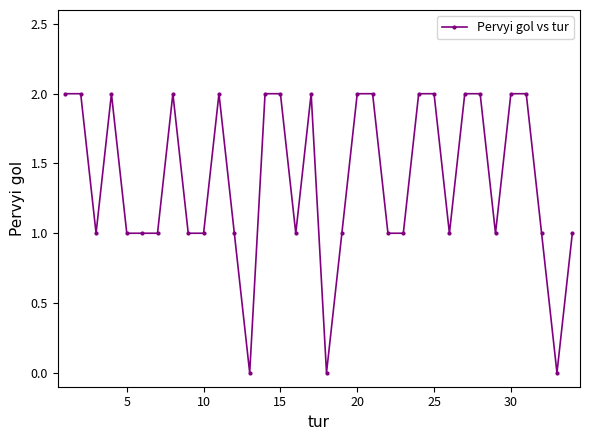

Reading left to right, what are all the values shown in this chart?

2	2	1	2	1	1	1	2	1	1	2	1	0	2	2	1	2	0	1	2	2	1	1	2	2	1	2	2	1	2	2	1	0	1